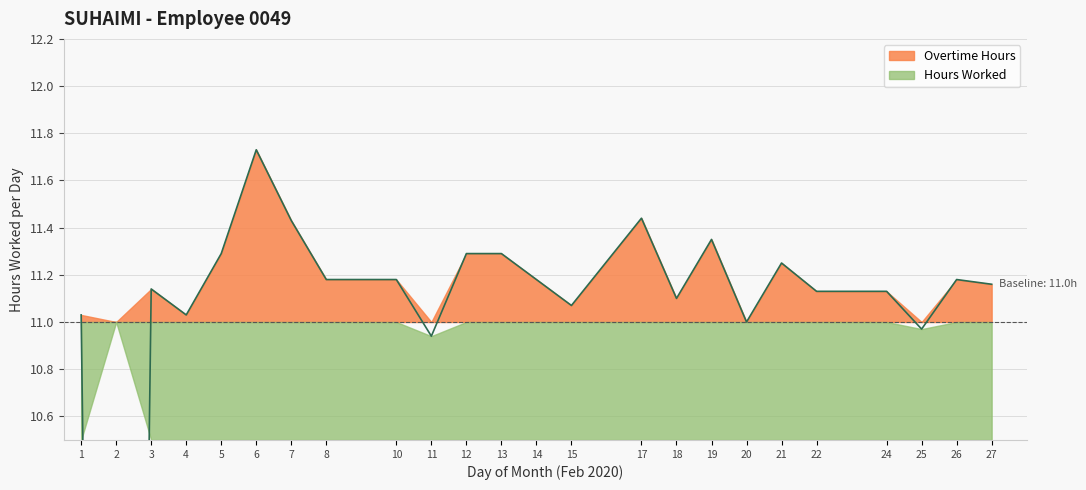

Where is the data nearest to the value 5?

2